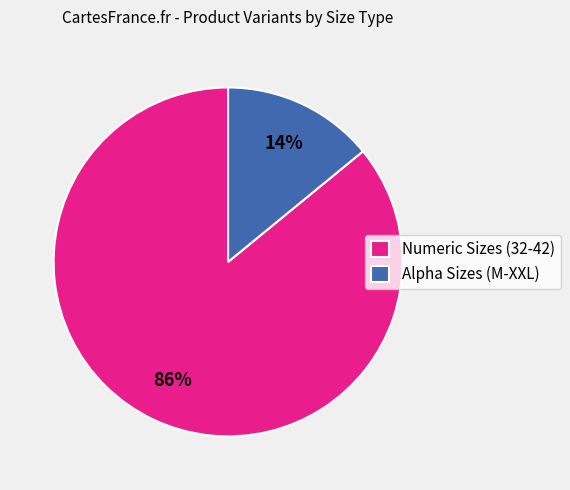

Is there any slice that represents more than half of the pie?

Yes